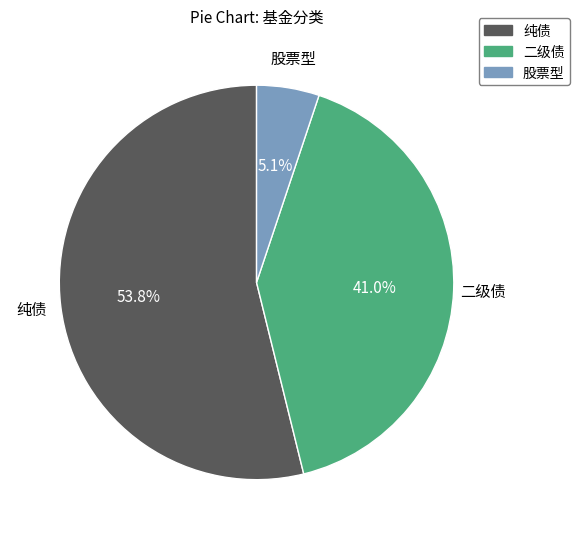

Is it true that 纯债 is 63% of the pie?

False